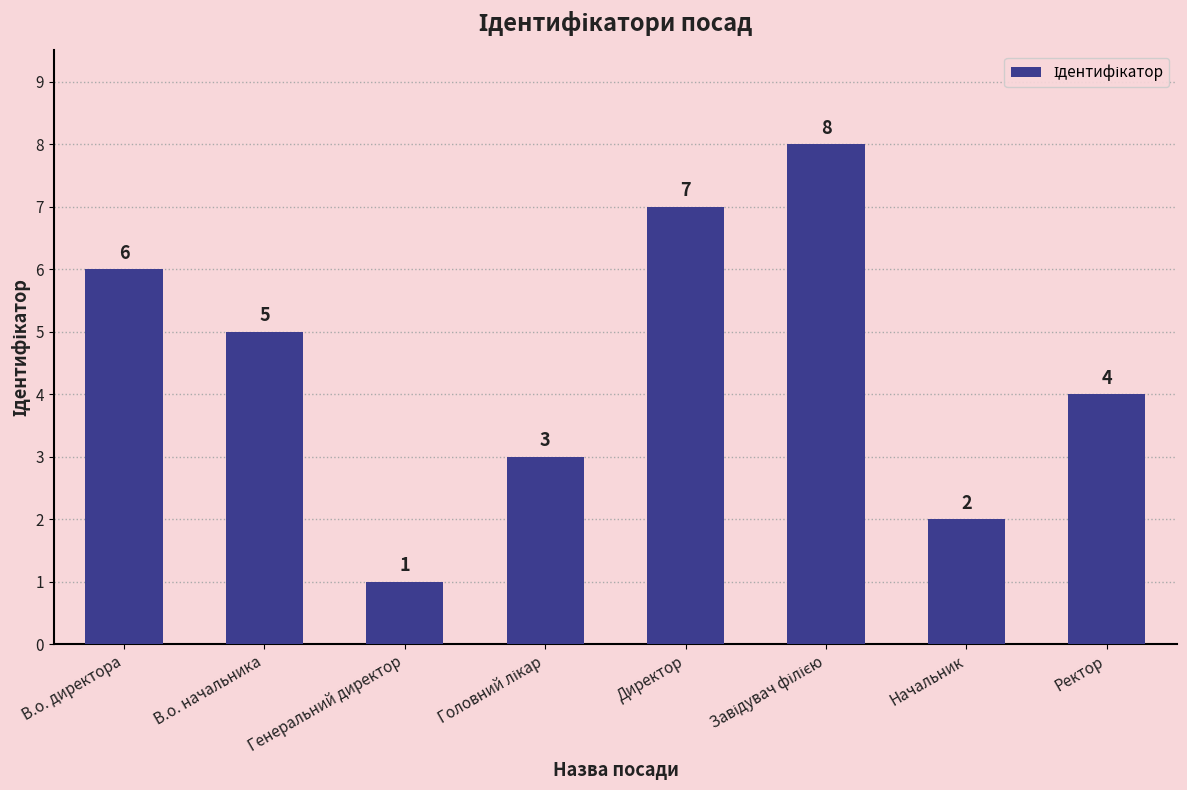

Between Начальник and Генеральний директор, which is larger?

Начальник